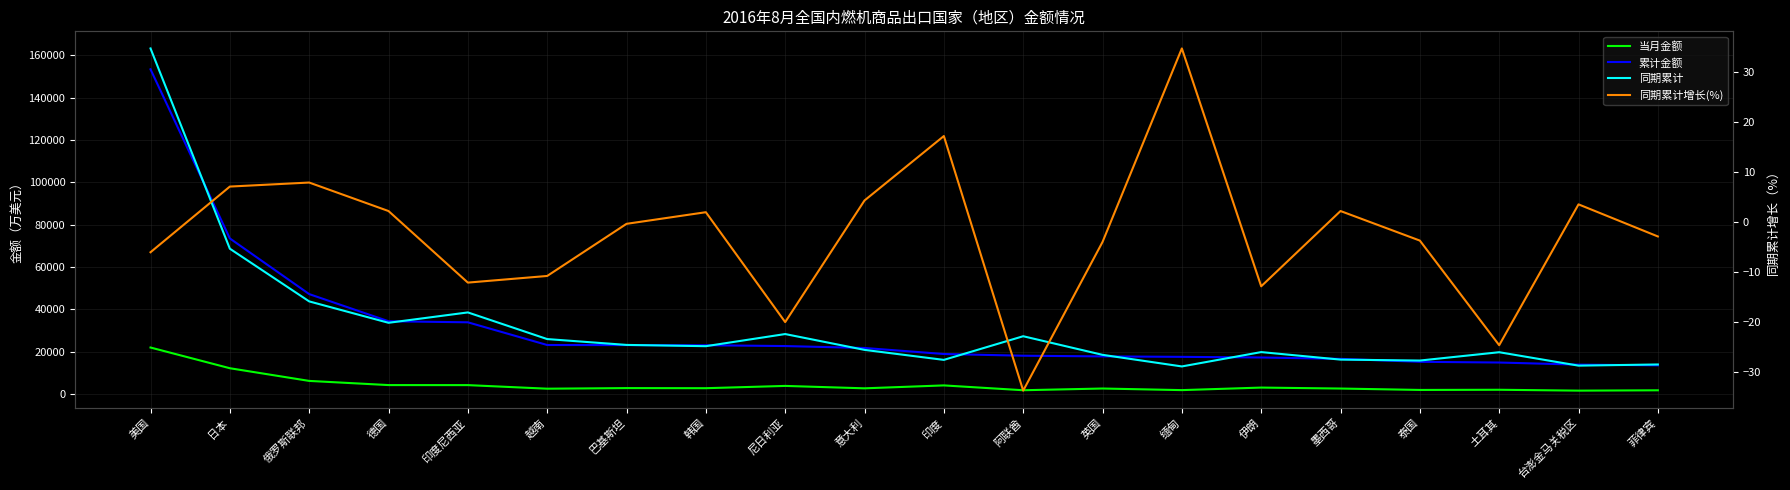

What is the smallest value displayed?

-33.7